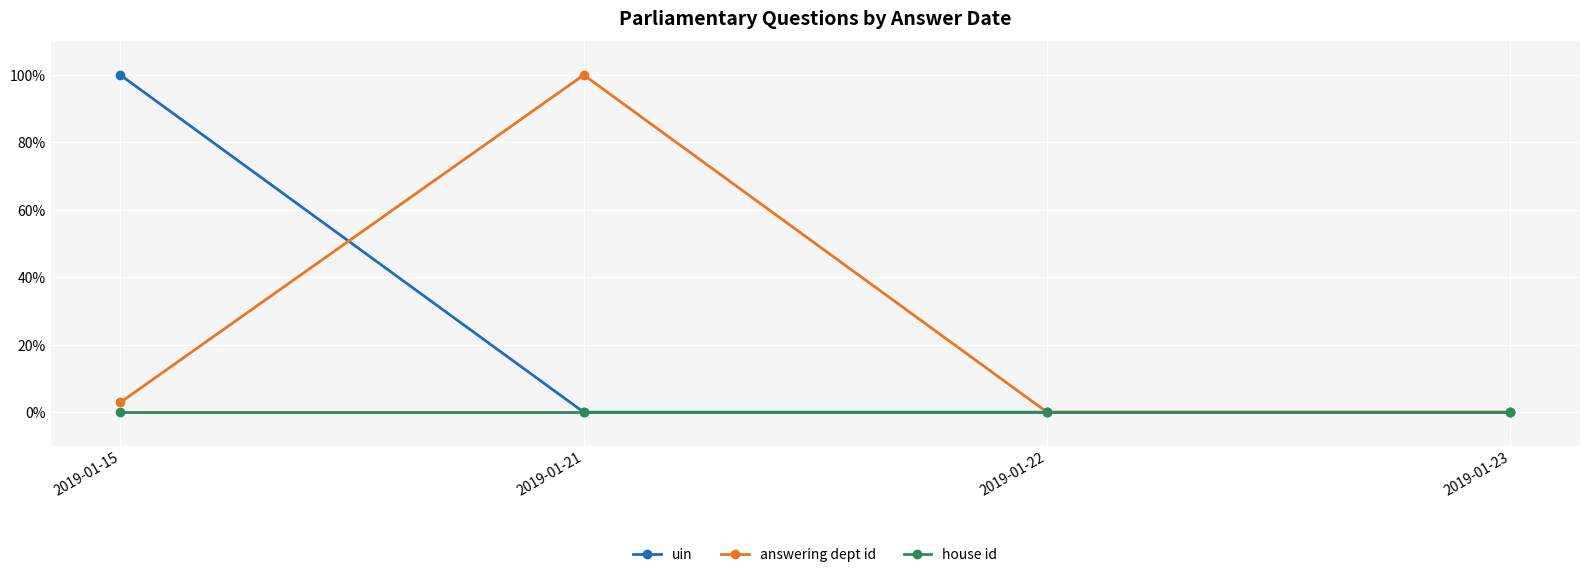

What is the difference between the uin values at 2019-01-23 and 2019-01-15?

1.0